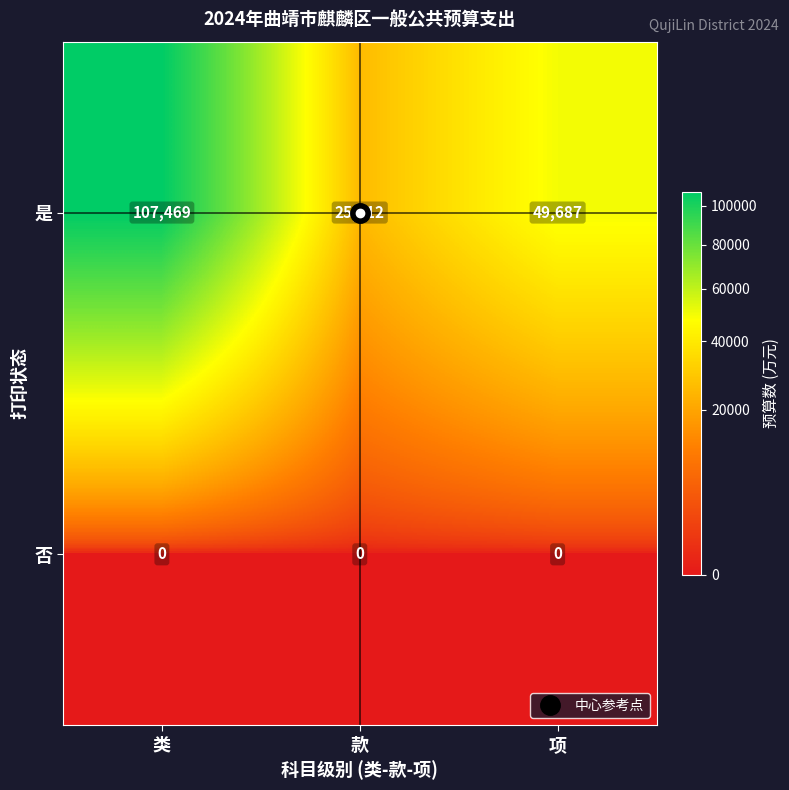

Read the 是 value at 项.

49687